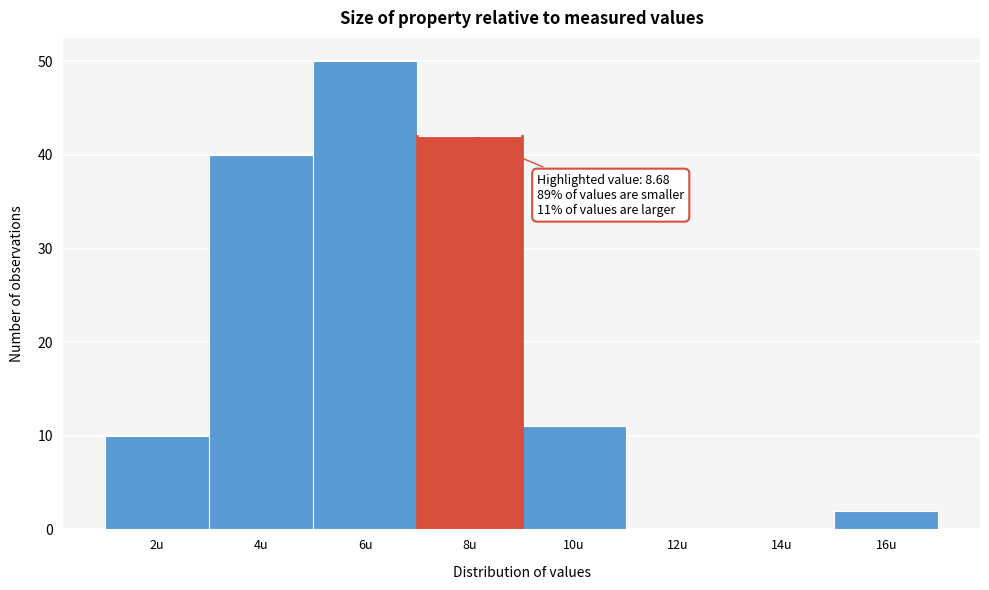

Reading left to right, what are all the values shown in this chart?

2u=10	4u=40	6u=50	8u=42	10u=11	12u=0	14u=0	16u=2